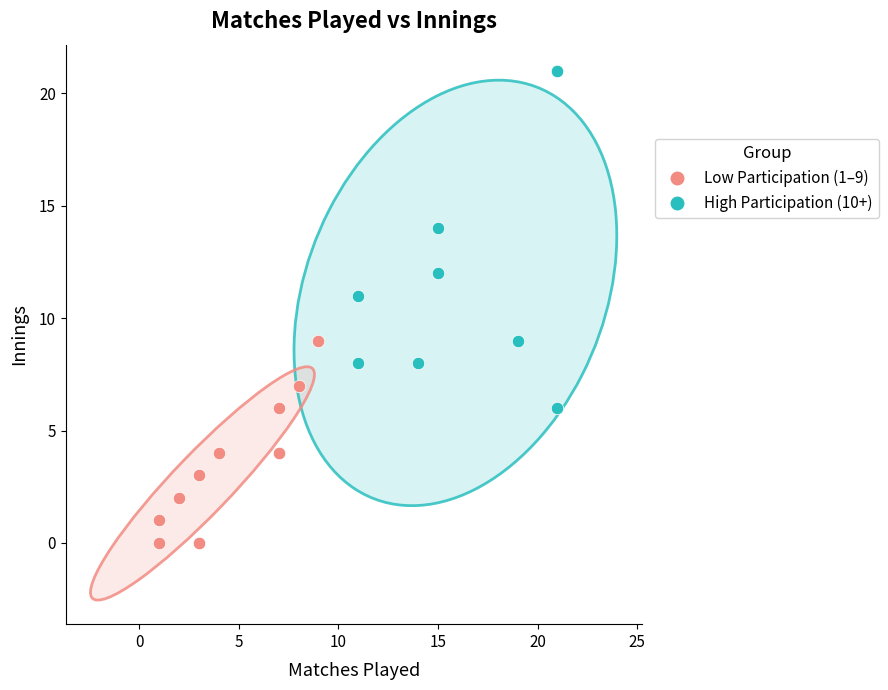

Which series reaches the maximum Y coordinate?

High Participation (10+)